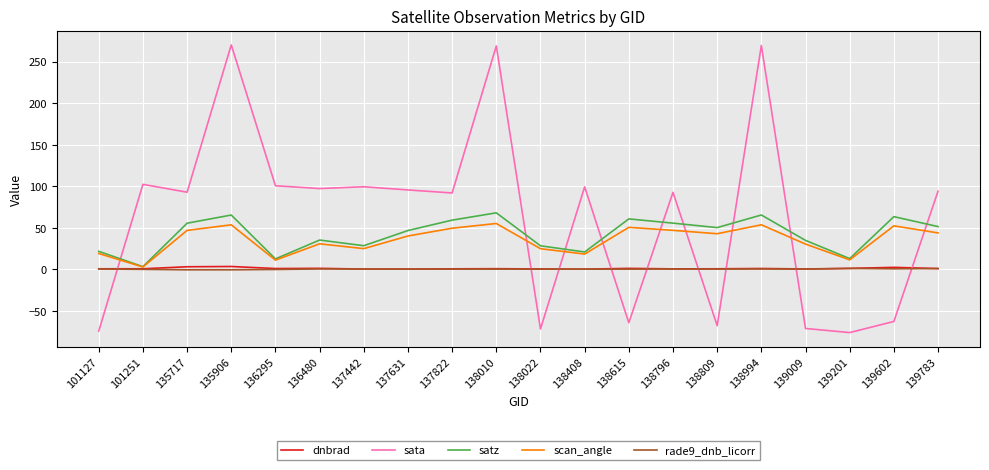

What are all the series names shown in the legend?

dnbrad, sata, satz, scan_angle, rade9_dnb_licorr